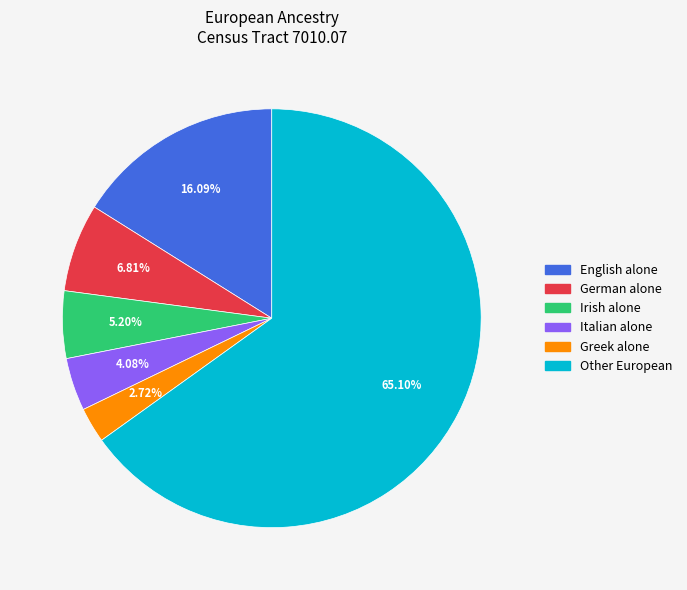

To the nearest percent, what is the difference between the largest and smallest slice percentages?

62%